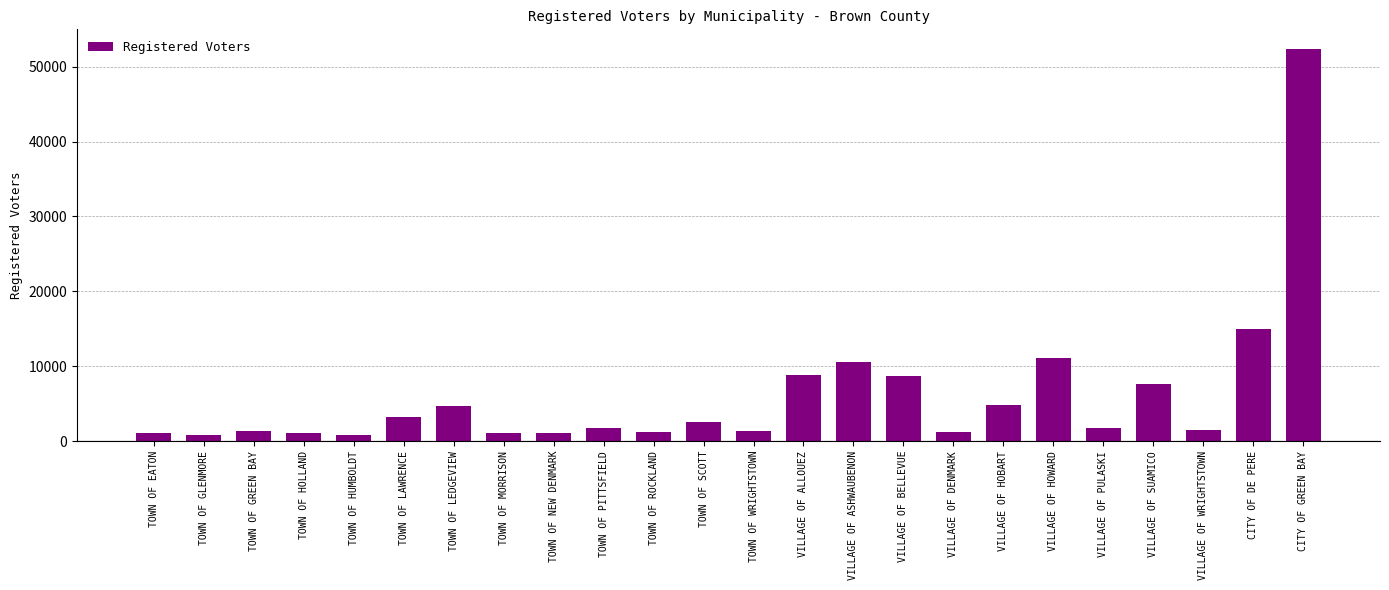

The value at VILLAGE OF BELLEVUE is 8732. True or false?

True